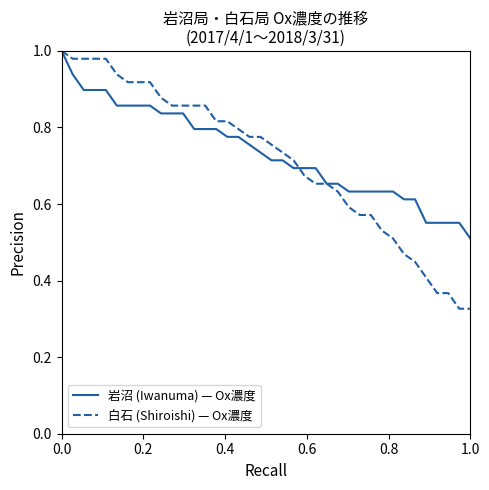

How many lines are shown in the chart?

2